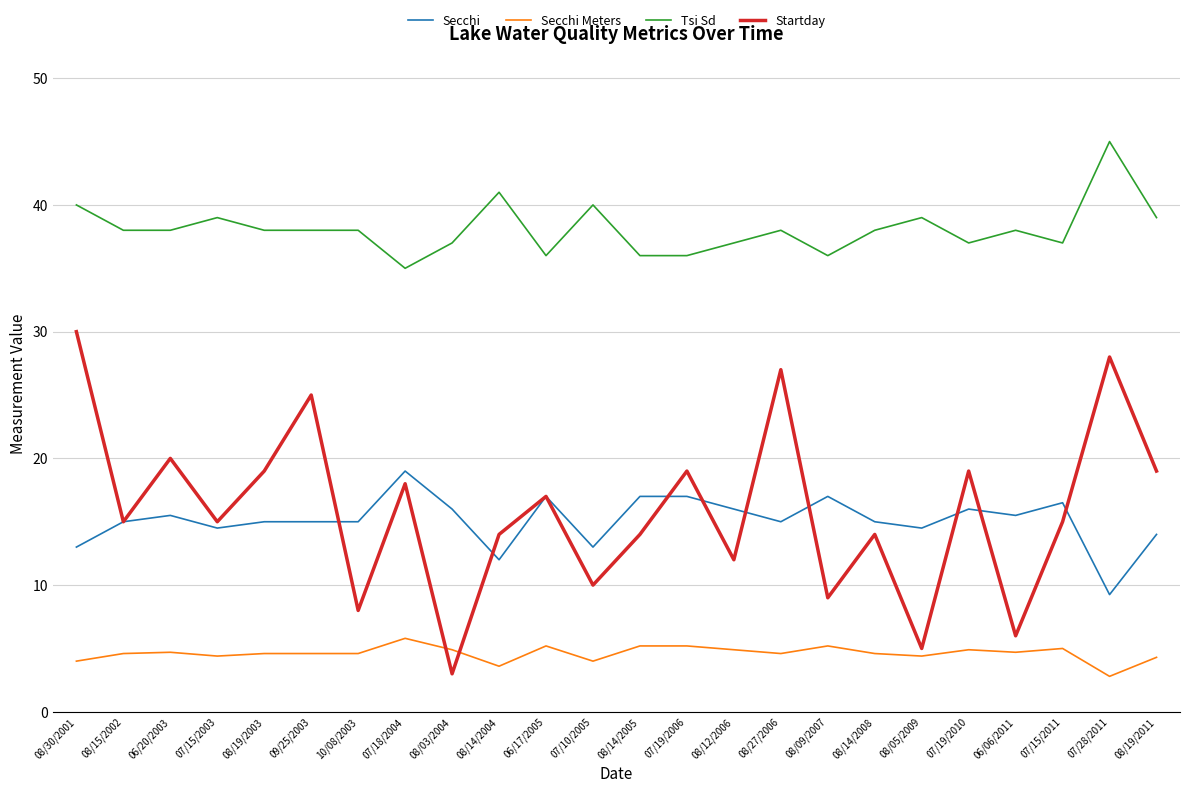

What is the approximate value of Secchi Meters at 06/20/2003?

4.7